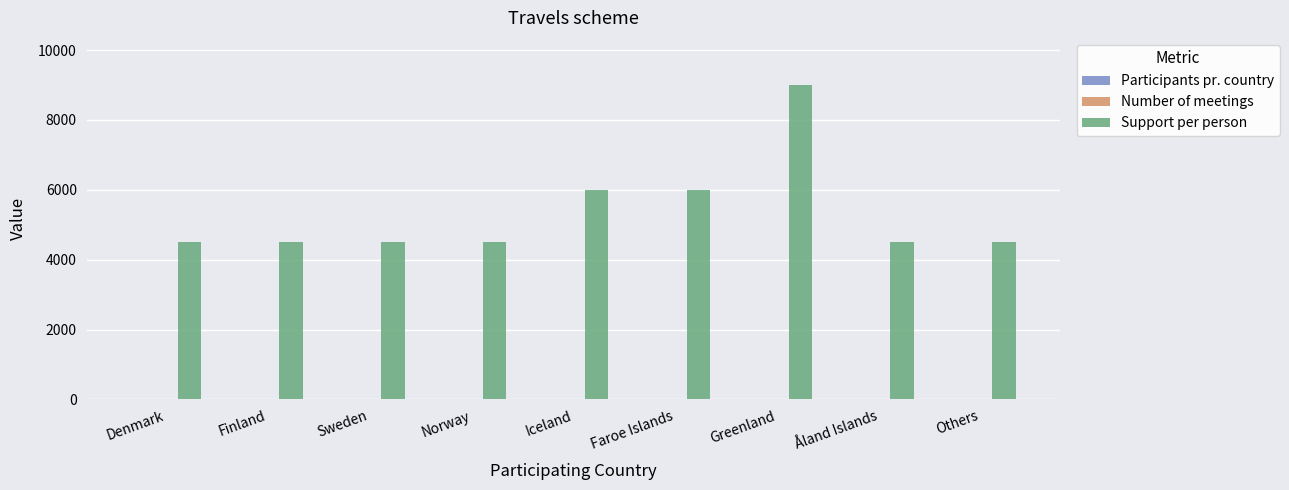

Does the chart contain stacked bars?

No